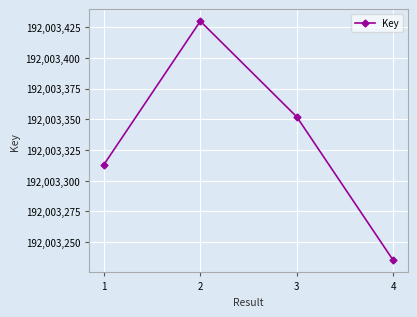

What is the minimum value shown in the chart?

192003235